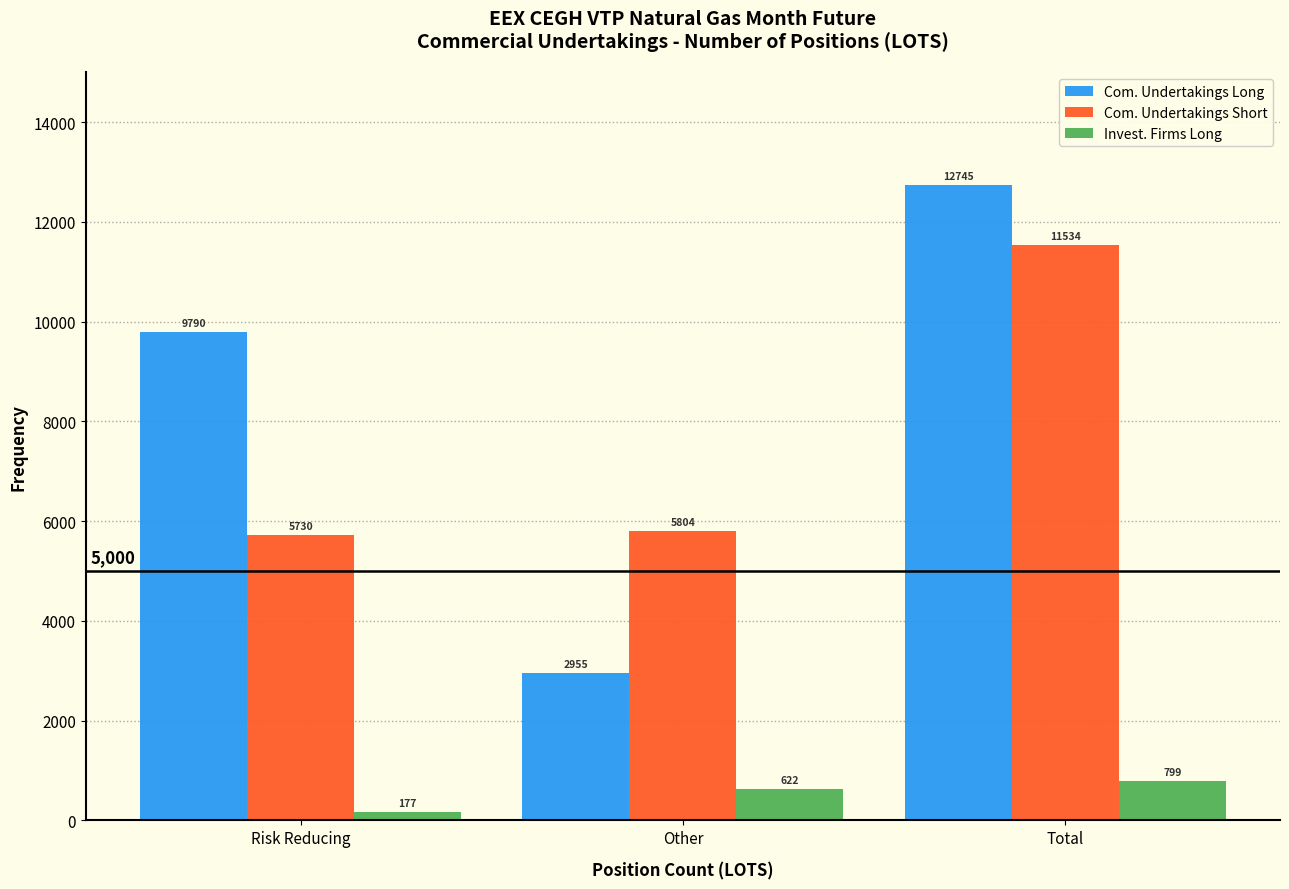

Reading left to right, extract all data points from this chart.

Com. Undertakings Long: Risk Reducing=9790	Other=2955	Total=12745
Com. Undertakings Short: Risk Reducing=5730	Other=5804	Total=11534
Invest. Firms Long: Risk Reducing=177	Other=622	Total=799